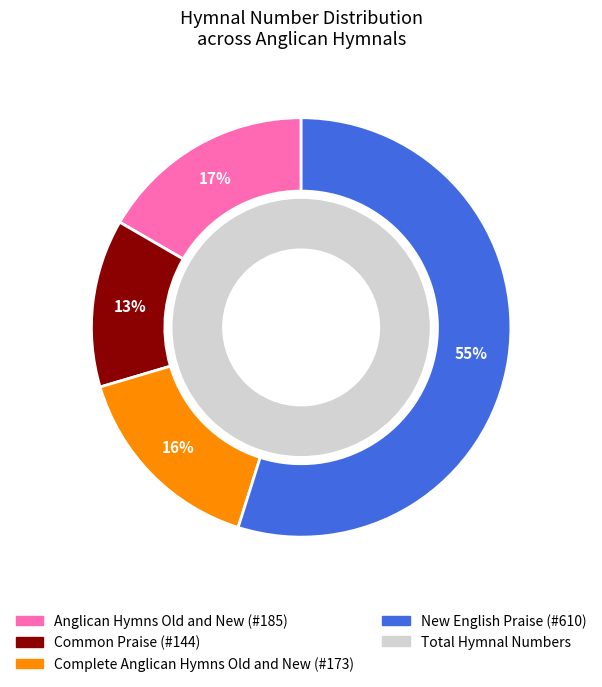

Is it true that Complete Anglican Hymns Old and New is 27% of the pie?

False